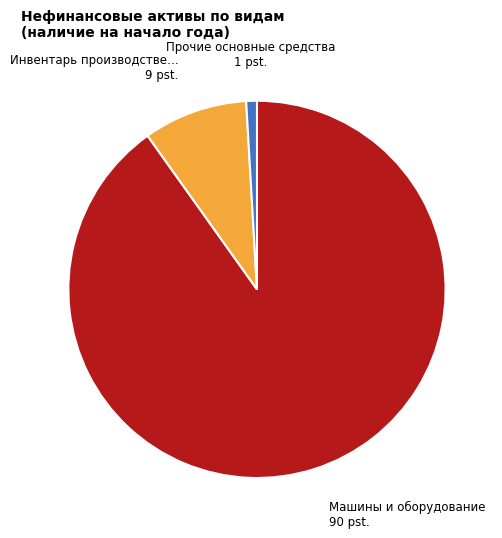

Does any single category account for the majority?

Yes